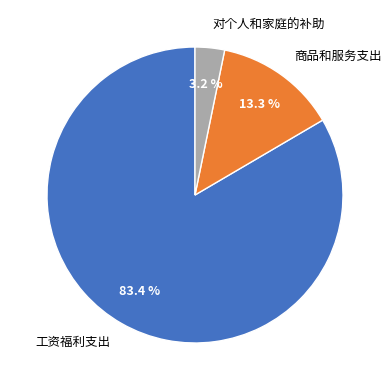

How much of the chart is everything except 商品和服务支出?

86.7%